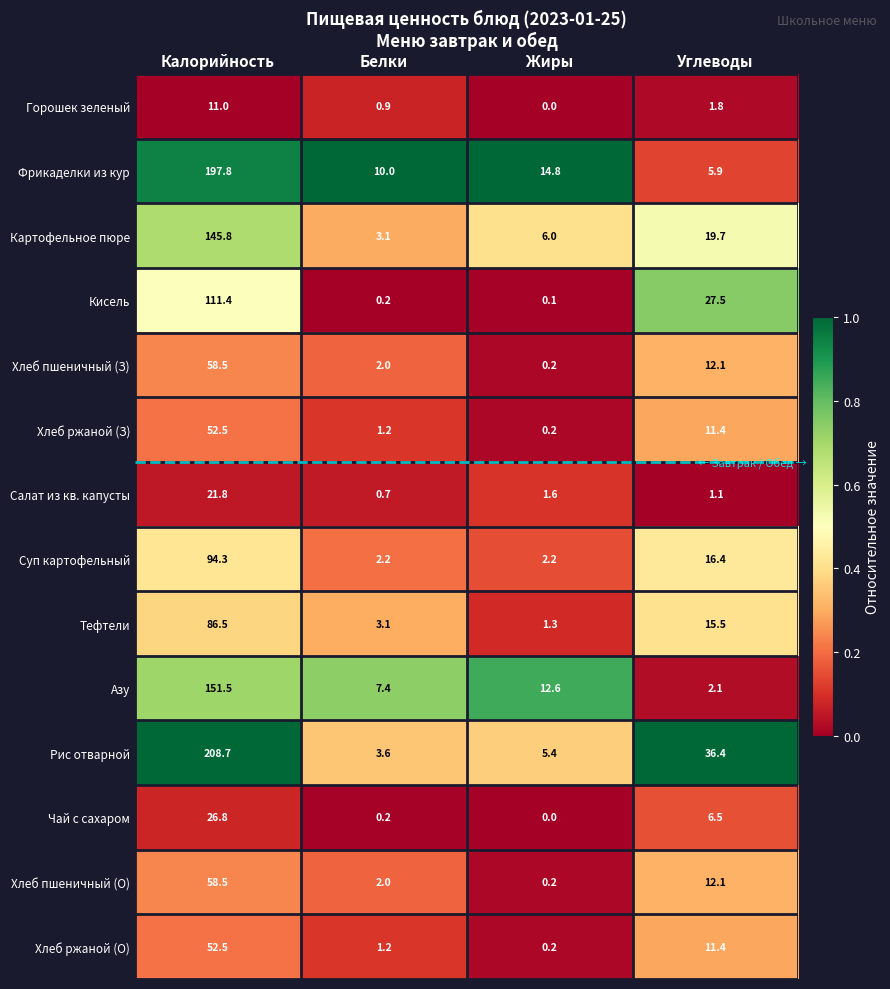

List the labels in order of Хлеб пшеничный (О) value, largest first.

Калорийность, Углеводы, Белки, Жиры